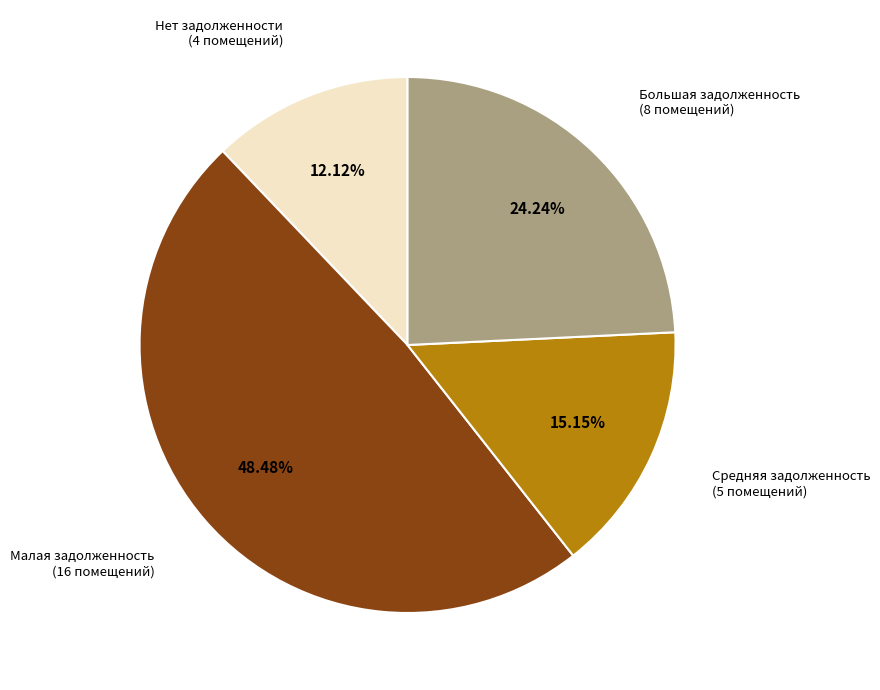

Is there any slice that represents more than half of the pie?

No